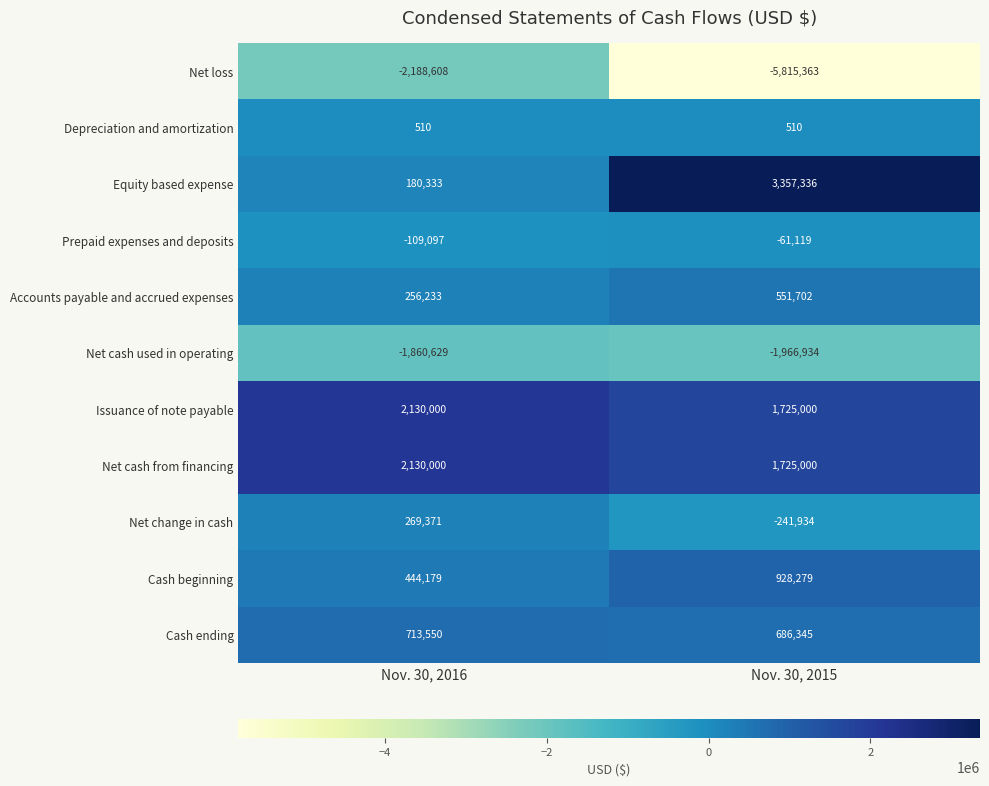

Count the number of data series in this chart.

11